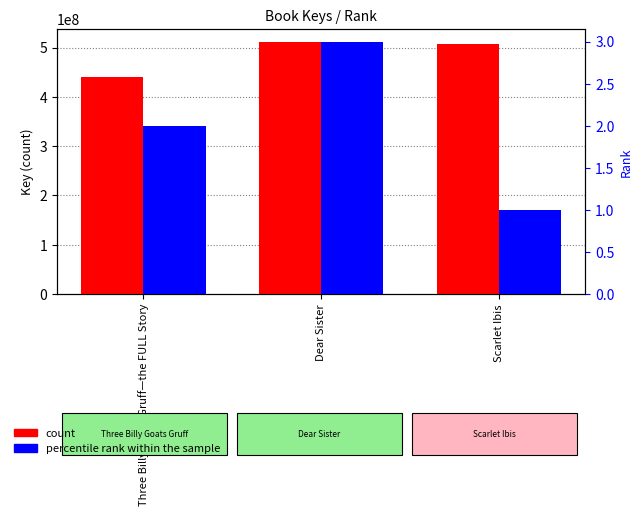

At which category is the sum across all series the highest?

Dear Sister